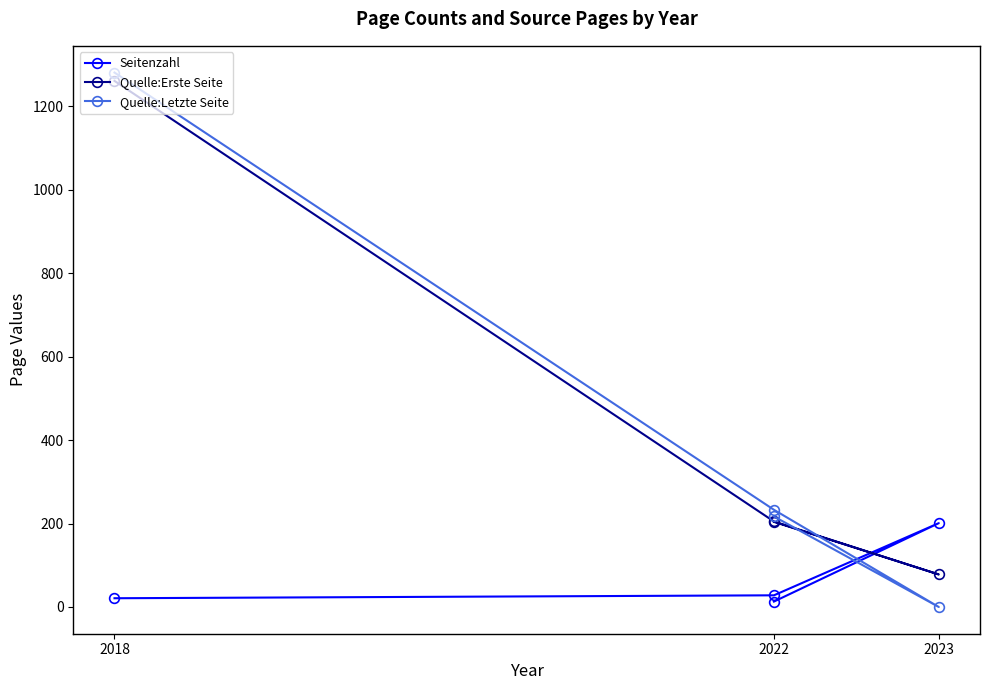

At how many categories does at least one series exceed 398?

1